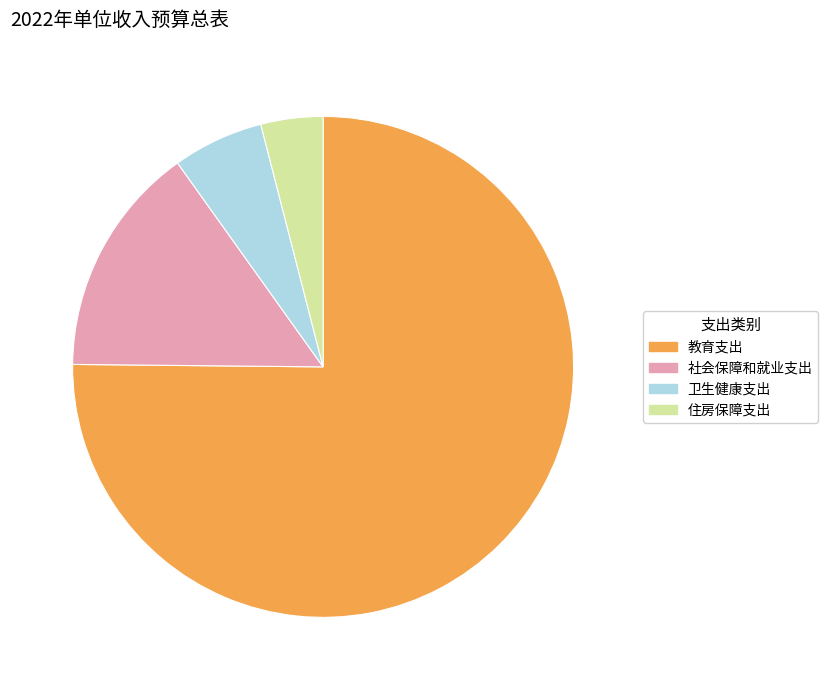

The 教育支出 slice represents 90% of the pie. True or false?

False